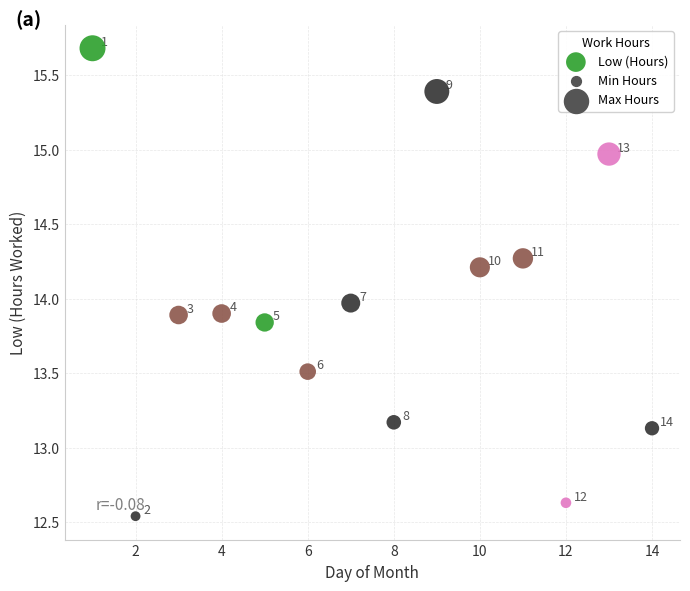

What Y value in the scatter plot is closest to 14?

14.0